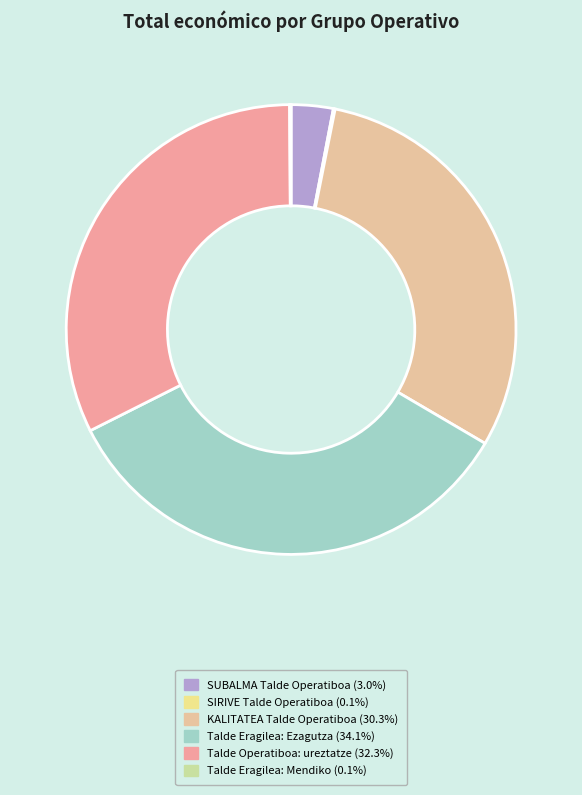

Does SIRIVE Talde Operatiboa account for over 50% of the chart?

No